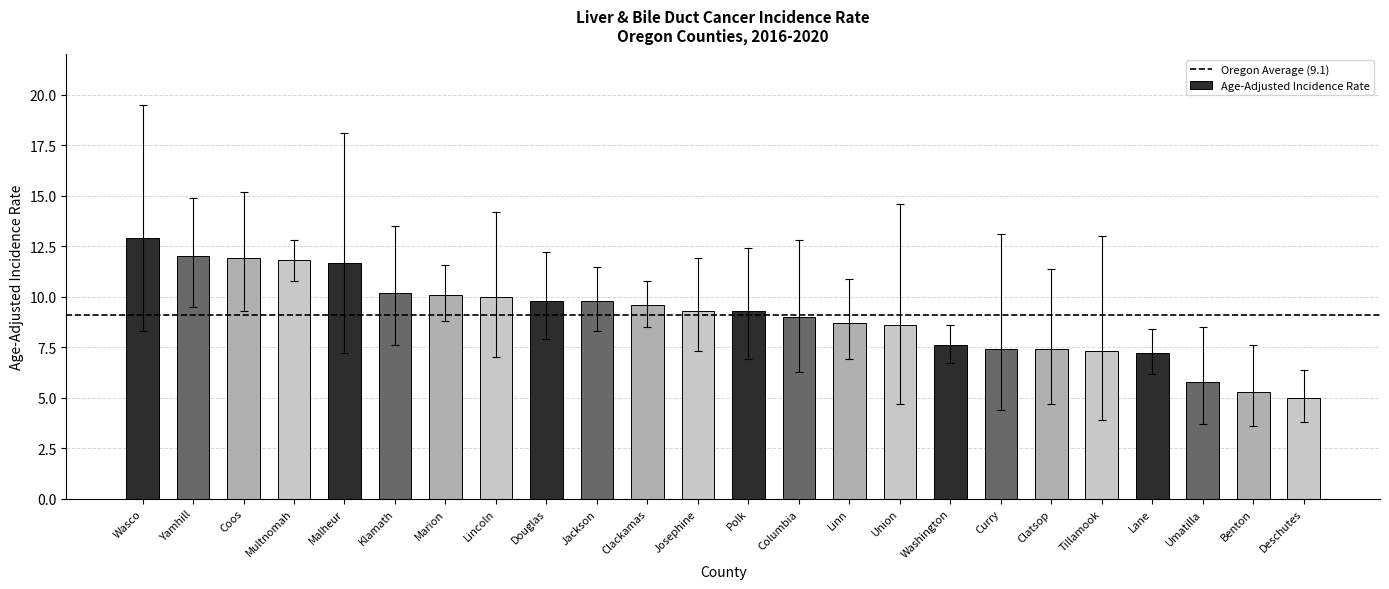

What is the approximate value at Tillamook?

7.3